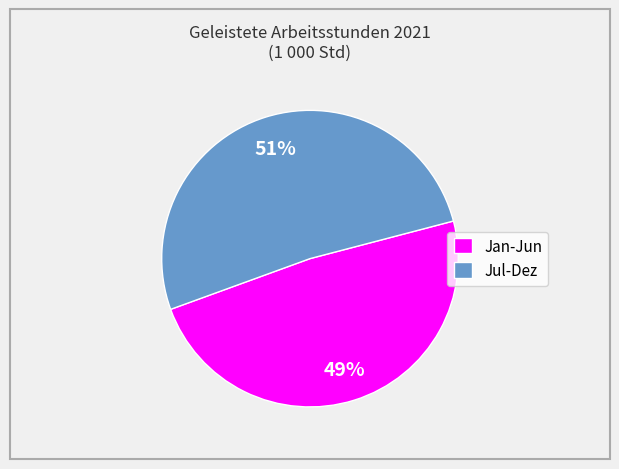

What is the largest slice in the pie chart?

Jul-Dez